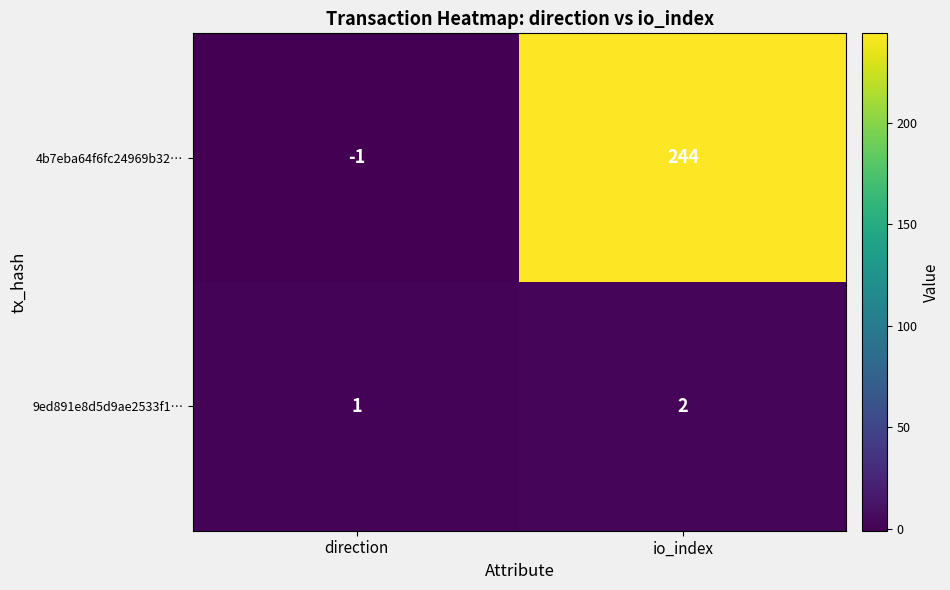

How many categories are shown in the chart?

2